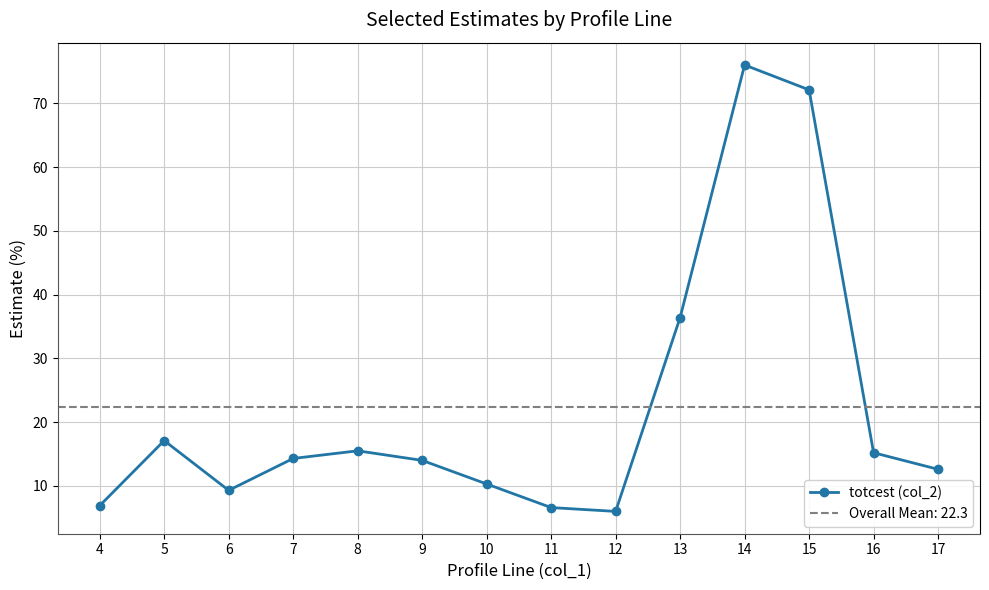

Which category has the lowest value across all series?

12